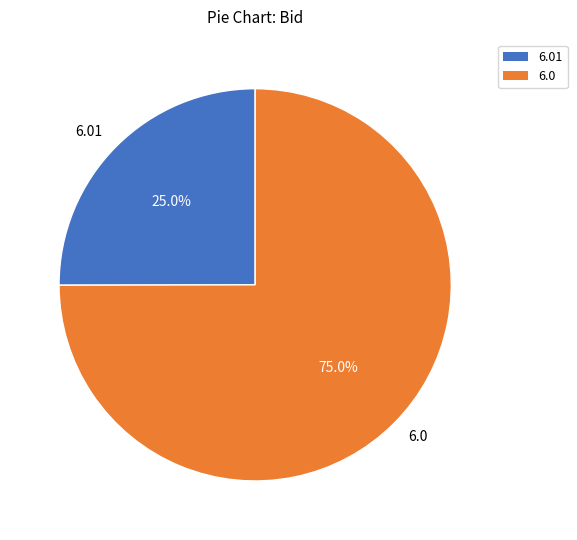

Combined, do 6.01 and 6.0 account for over 50%?

Yes